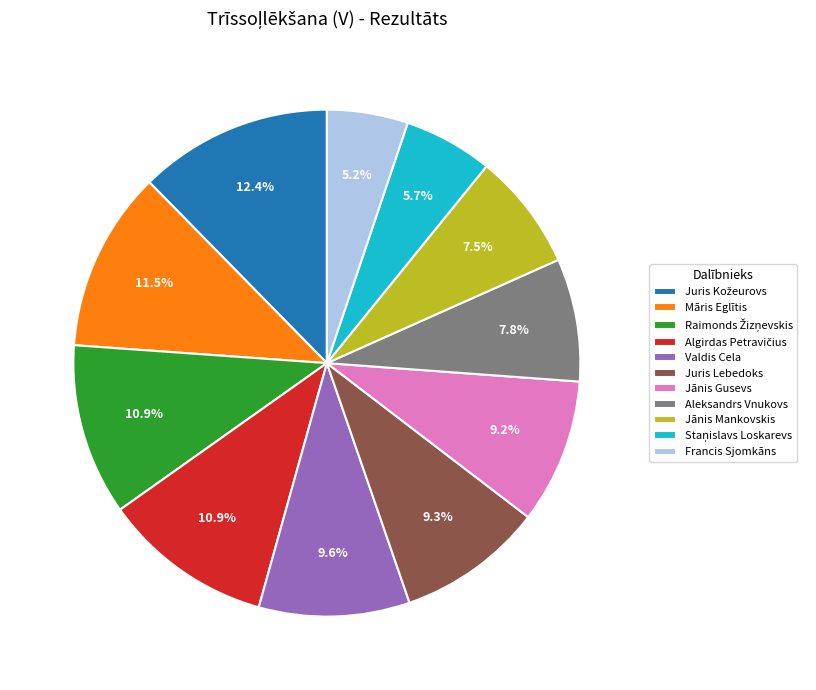

Count the number of slices in the pie.

11